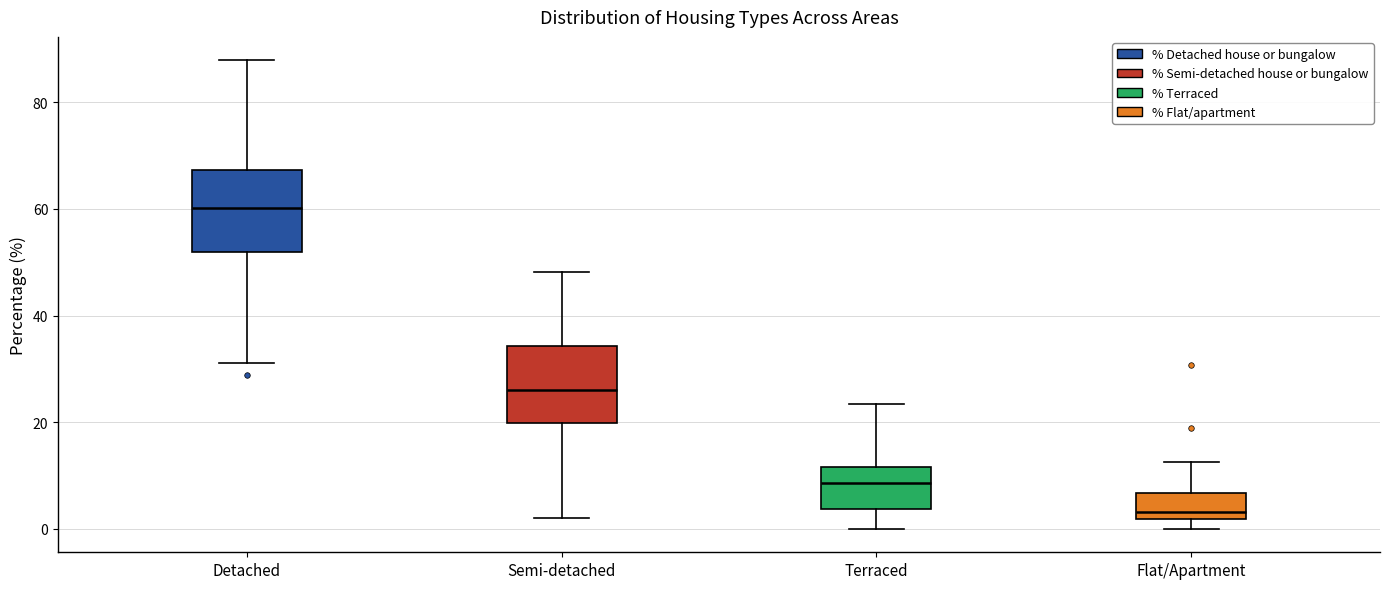

Where does the upper whisker of the box for Flat/Apartment end on the y-axis? The values are not printed on the chart, so give them approximately, as read against the axis.

12